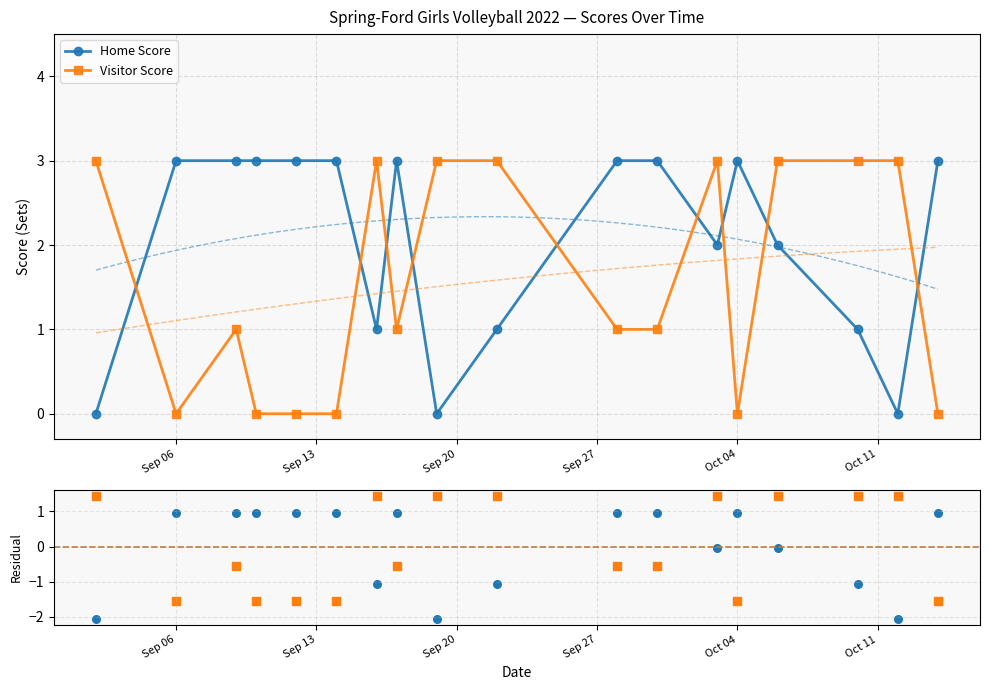

Which series contains the lowest Y value?

Home Score resid